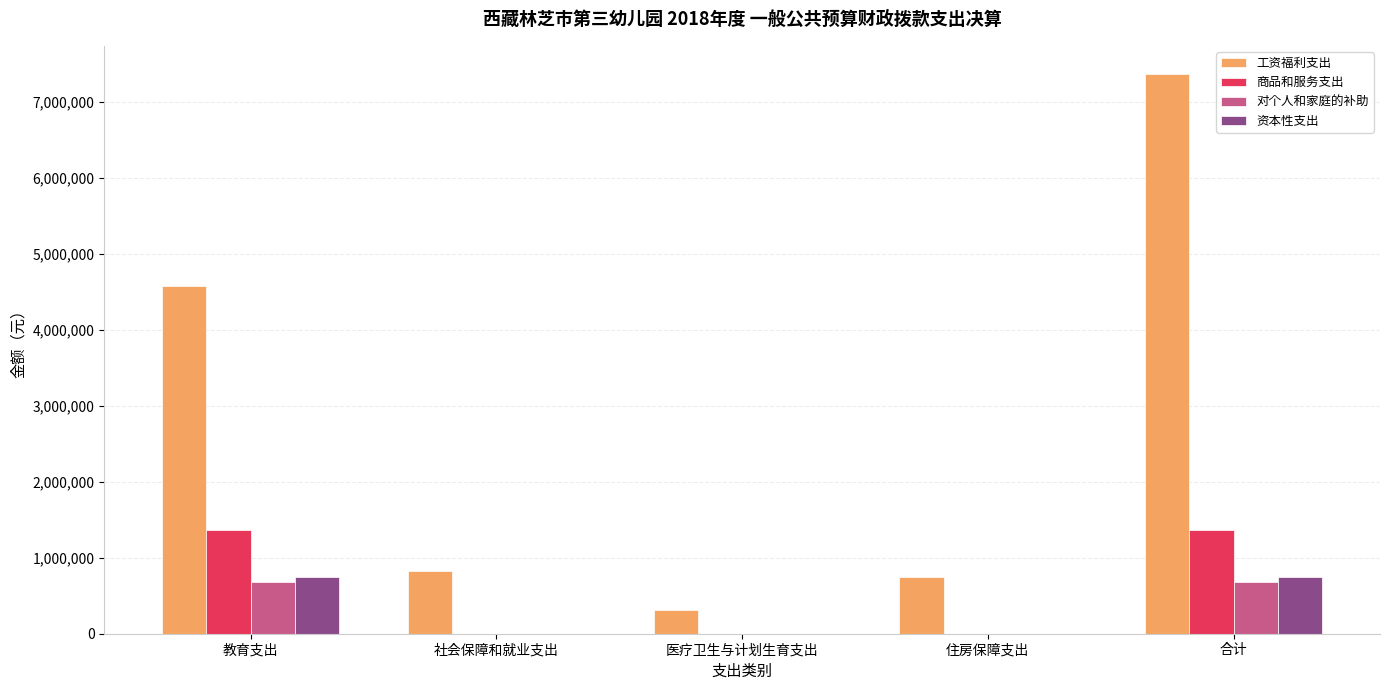

What is the total value across all series at 社会保障和就业支出?

829229.3